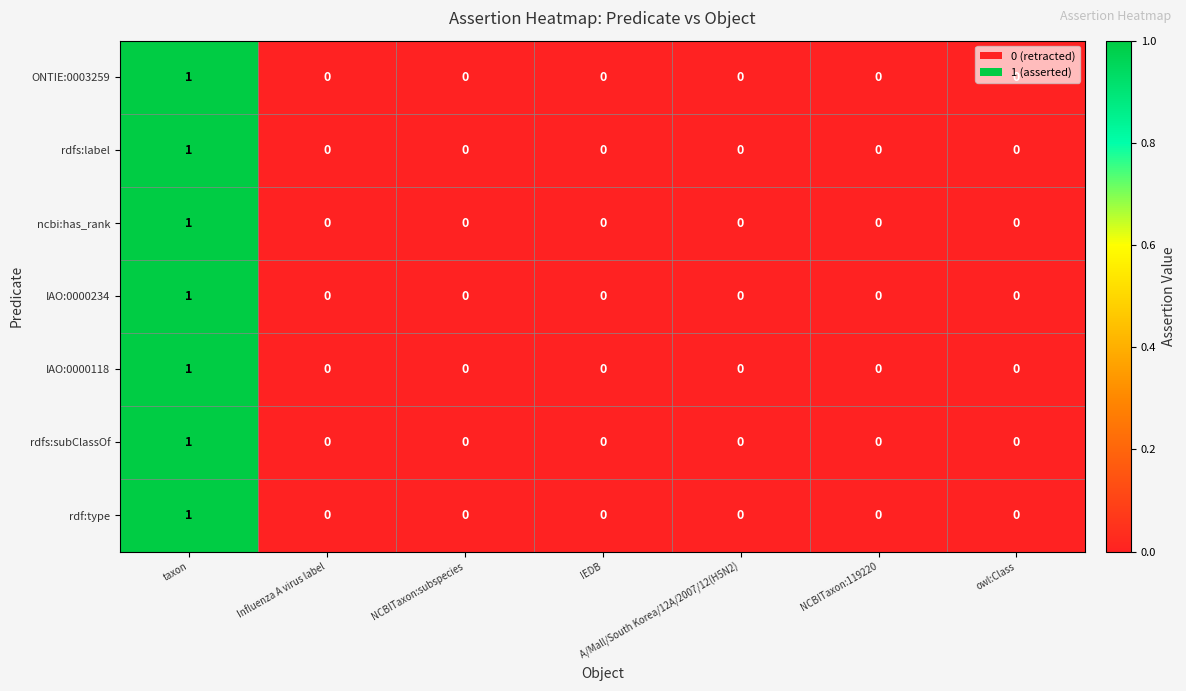

Is the value of ONTIE:0003259 at taxon greater than the value of rdf:type at IEDB?

Yes